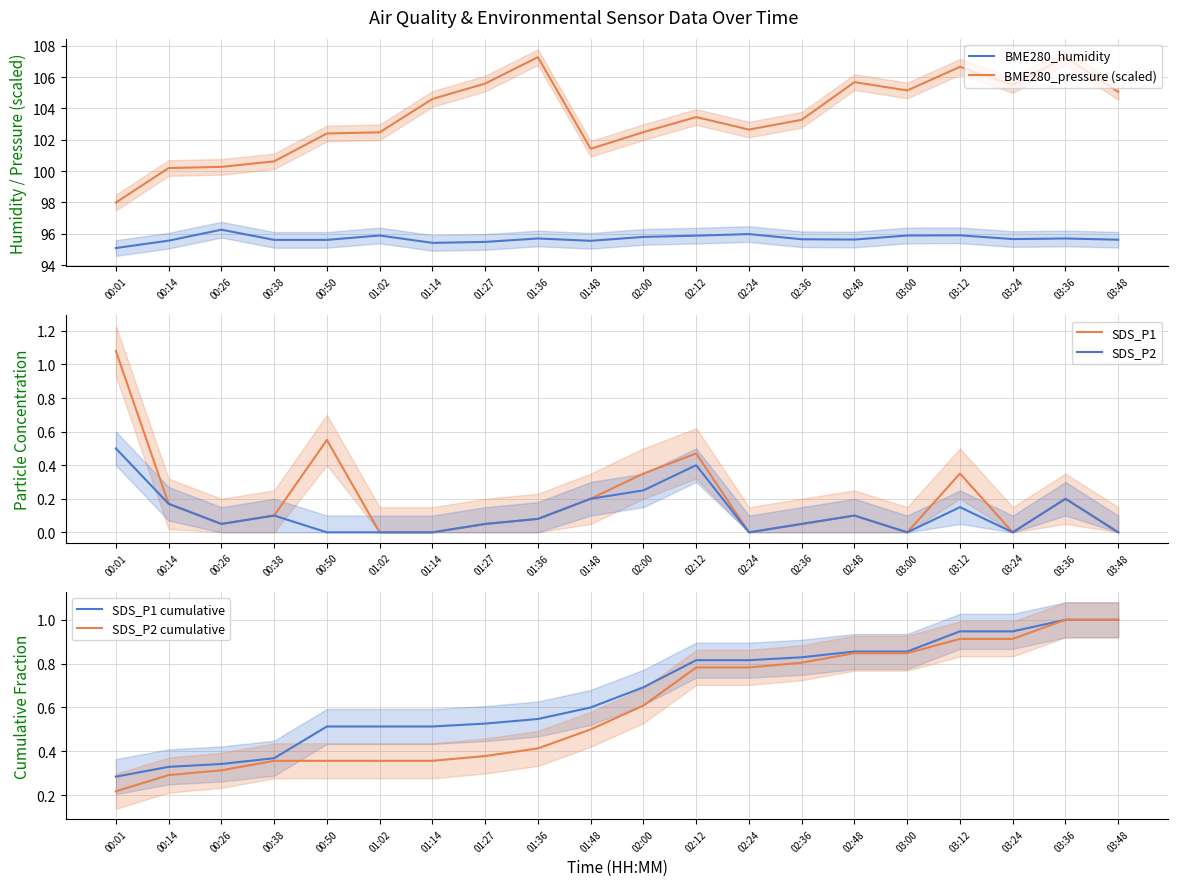

The SDS_P2 series shows 0.2 at 03:36. True or false?

True